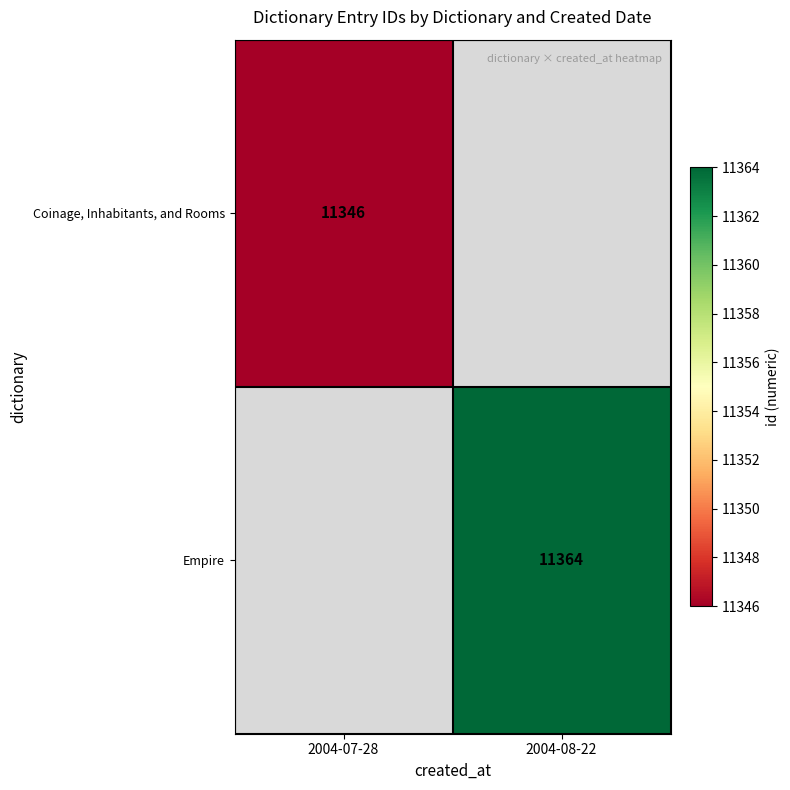

True or false: Empire has a value of 11364 at 2004-08-22.

True